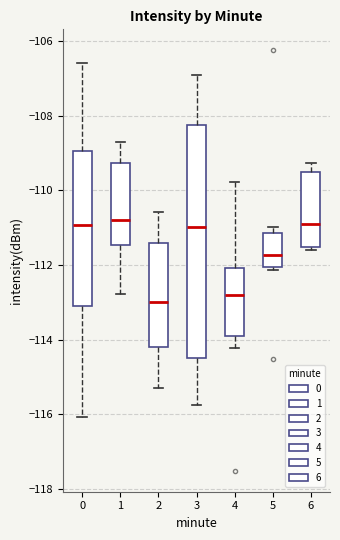

Which box is the tallest, from its lower edge to its upper edge?

3